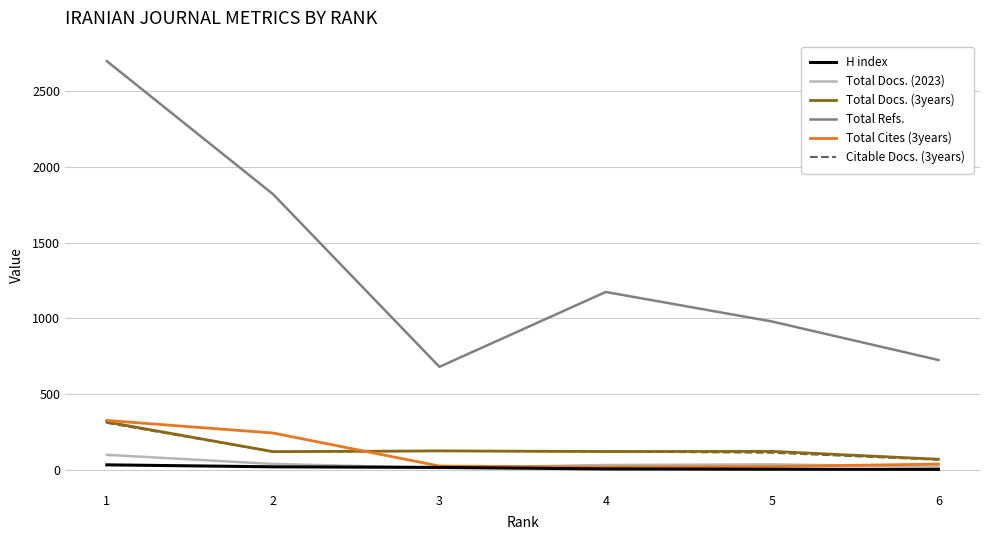

True or false: Total Refs. and Citable Docs. (3years) intersect in this chart.

False